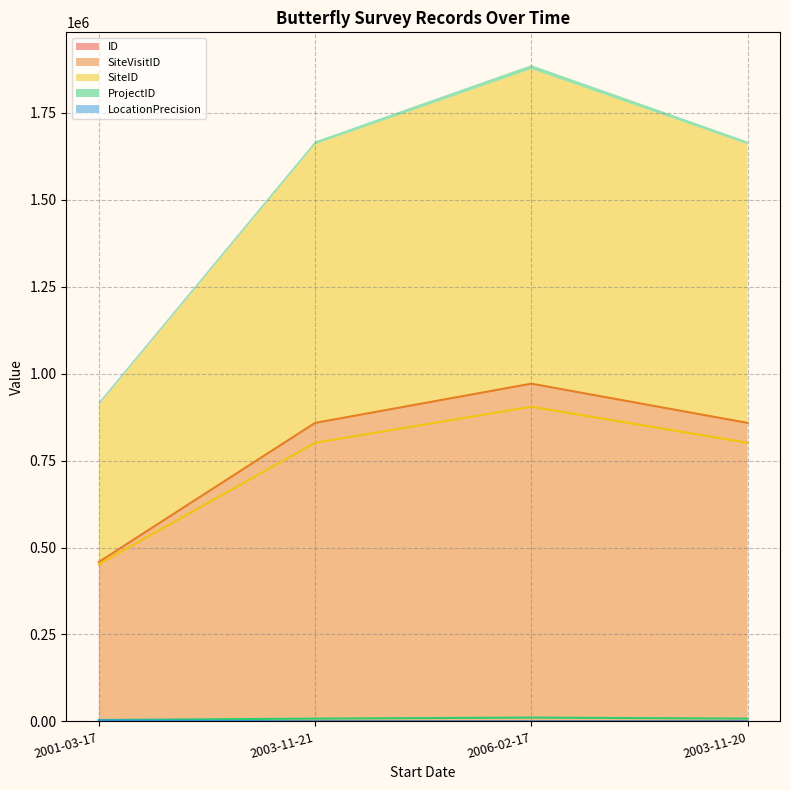

At which label does ID reach its peak?

2003-11-20